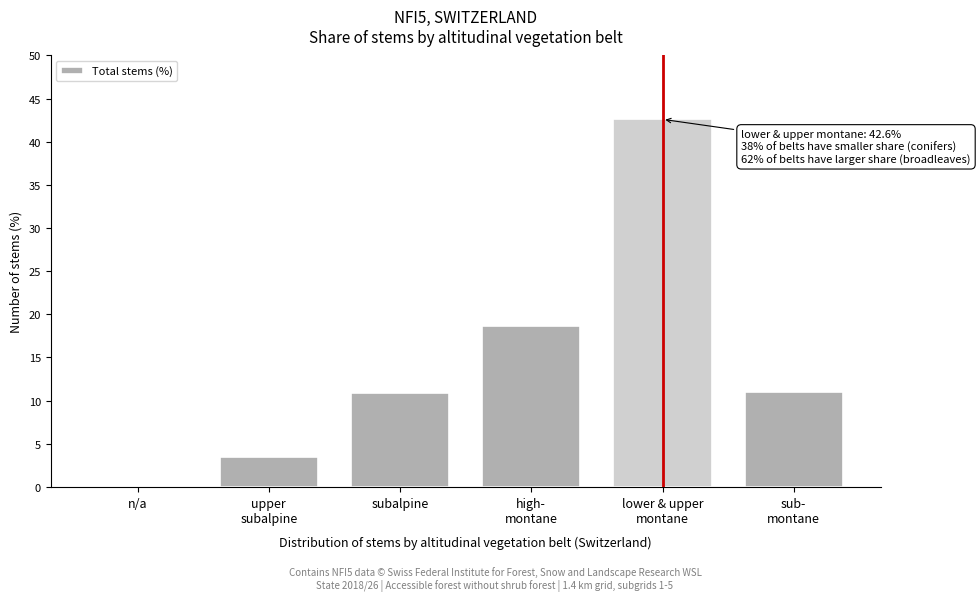

What is the maximum value shown in the chart?

42.6